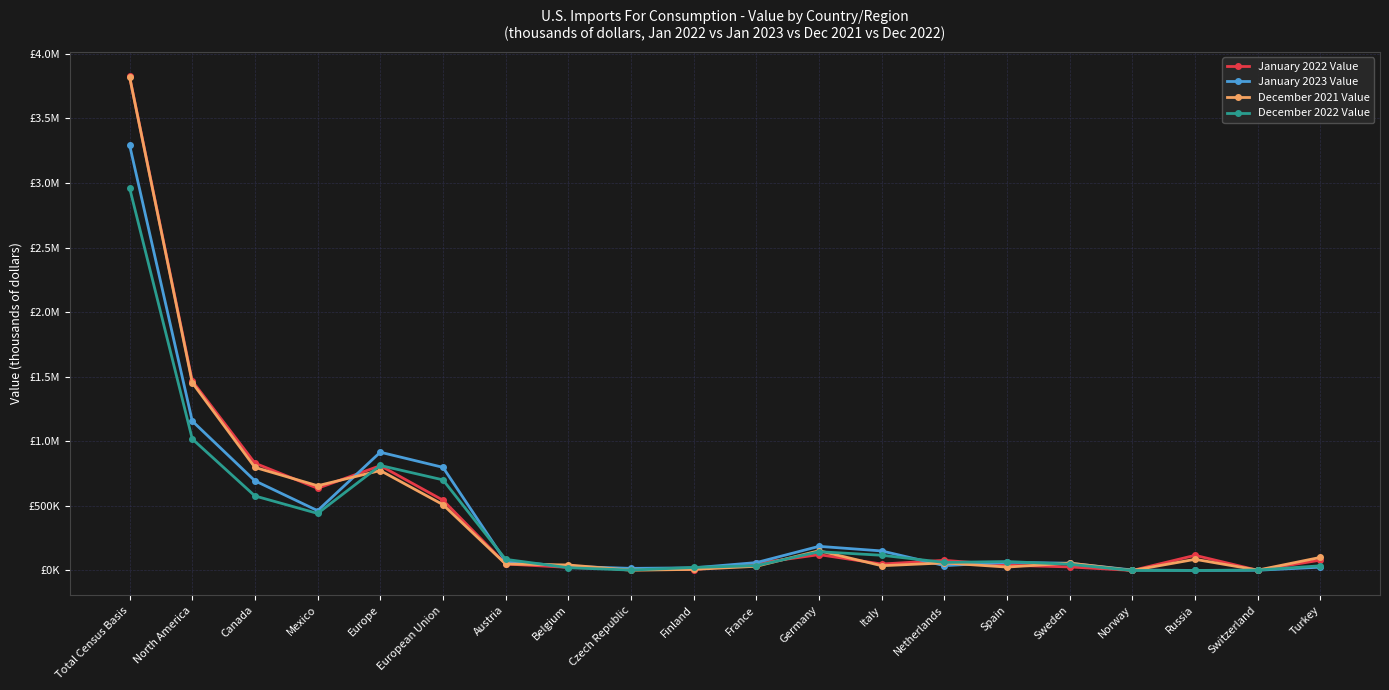

Which series ends up on top after the final intersection of December 2022 Value and January 2022 Value?

January 2022 Value